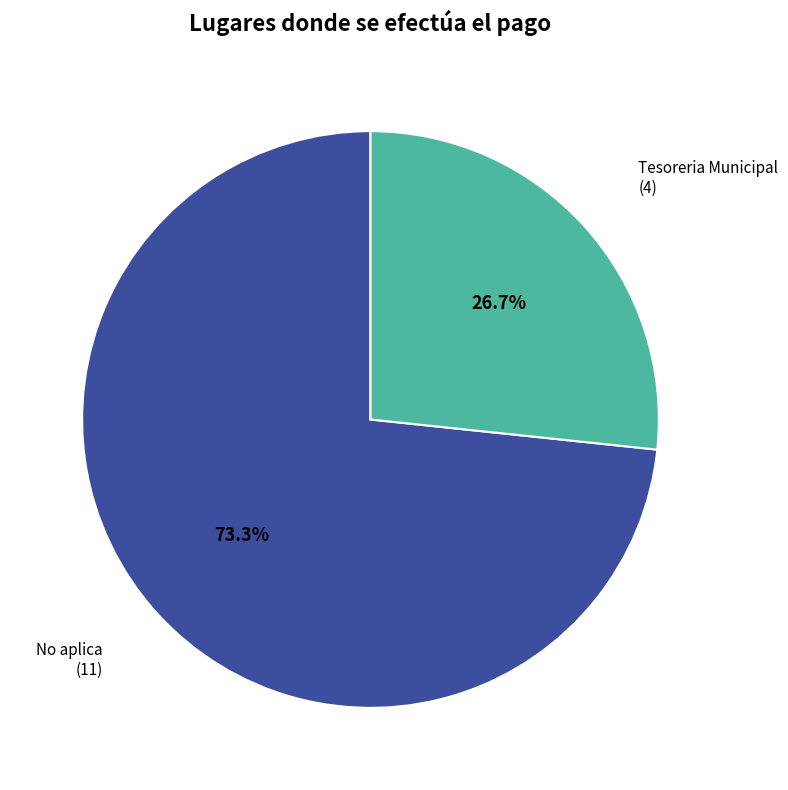

Rank the categories by value from highest to lowest.

No aplica, Tesoreria Municipal